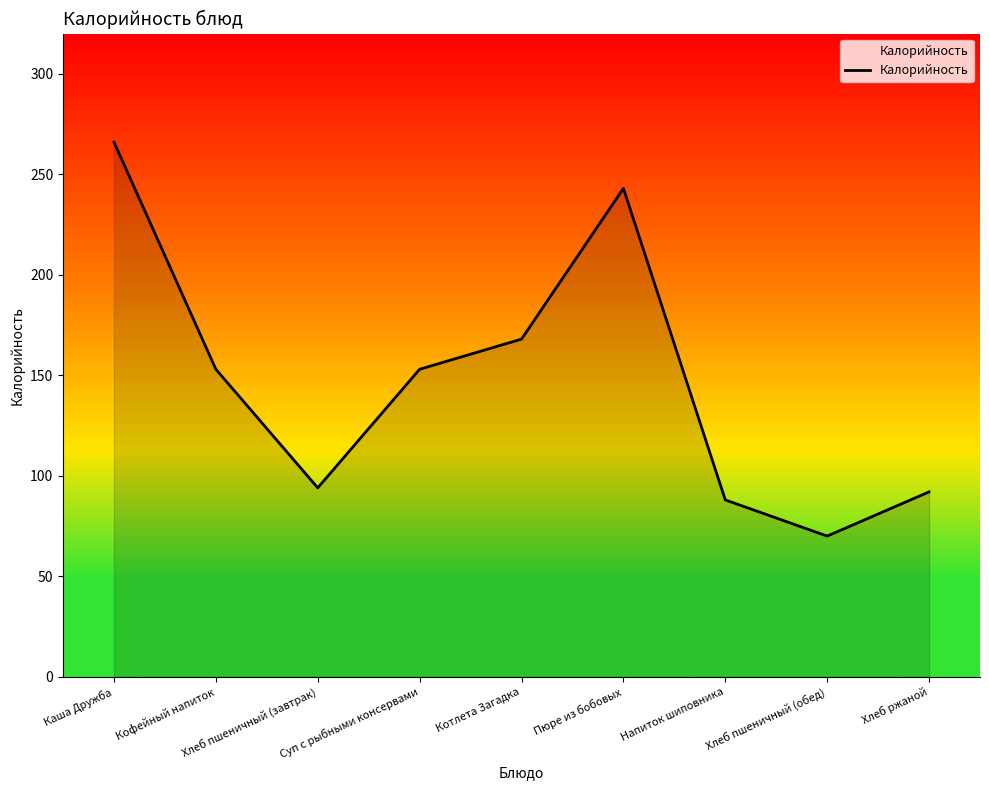

What is the sum of all values?

1327